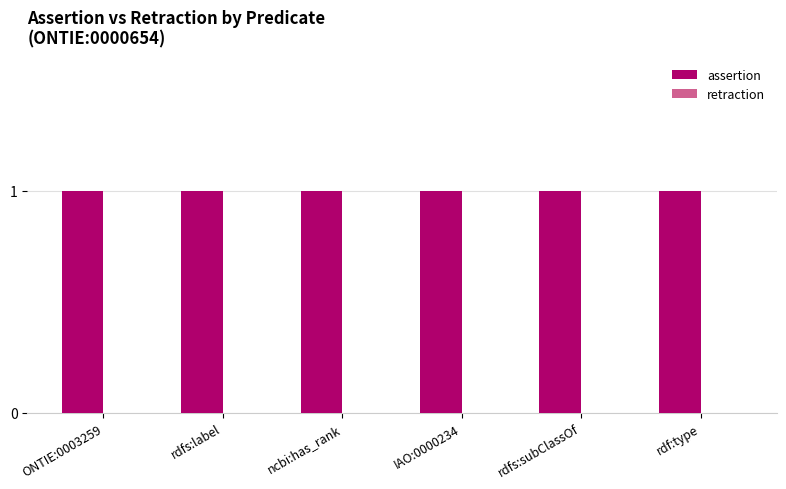

What is the label of the 3rd bar from the right?

IAO:0000234